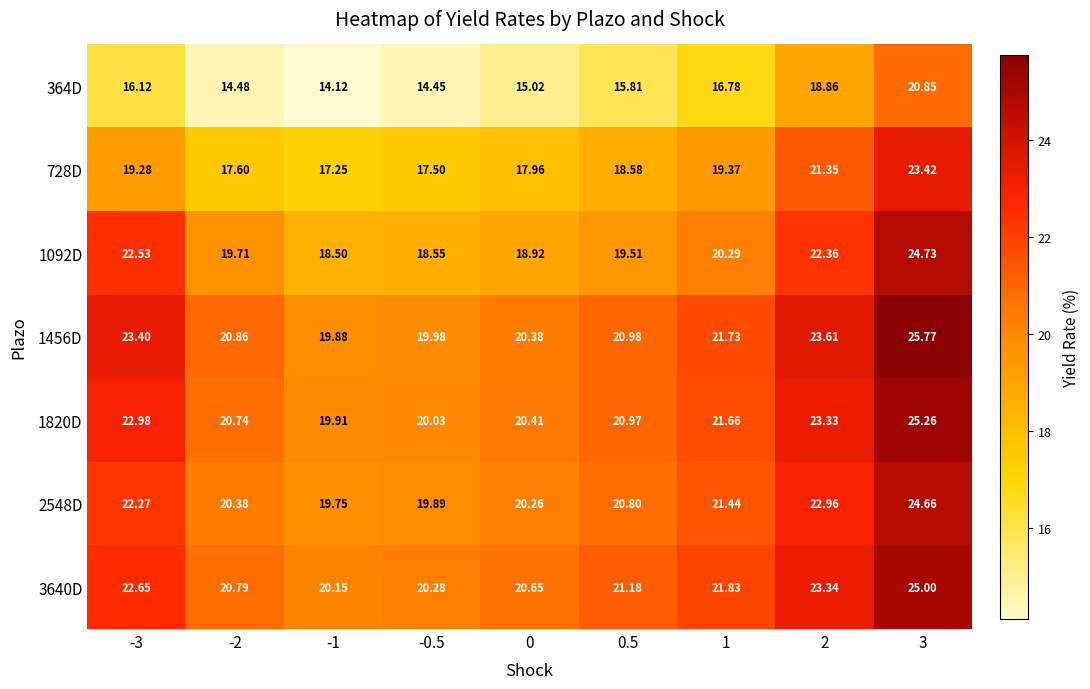

Is the value of 1456D at 0 greater than the value of 1820D at 3?

No